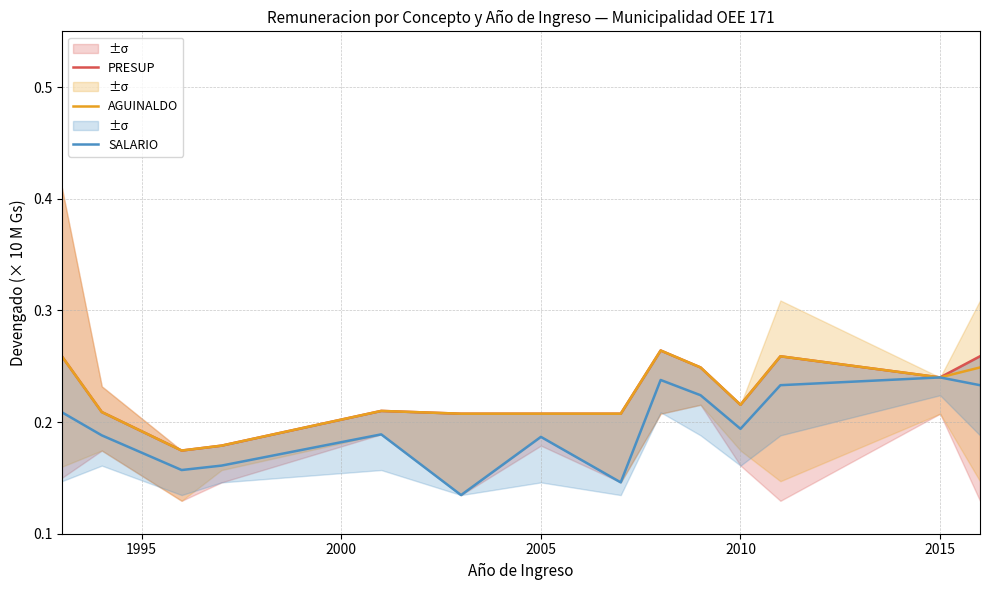

Count the number of categories in the chart.

14